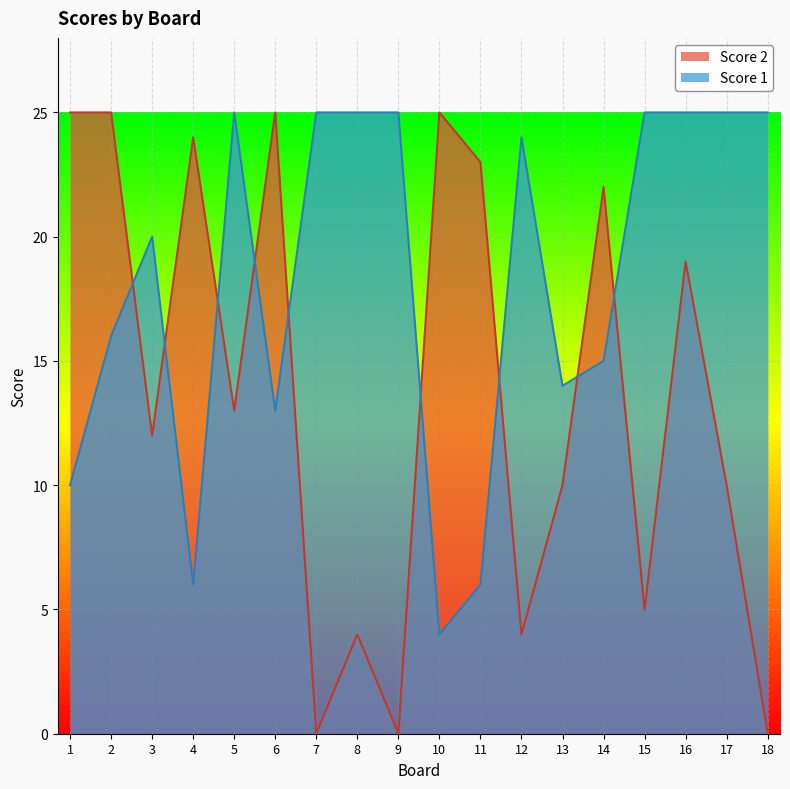

Where do Score 2 and Score 1 first cross each other?

2 and 3